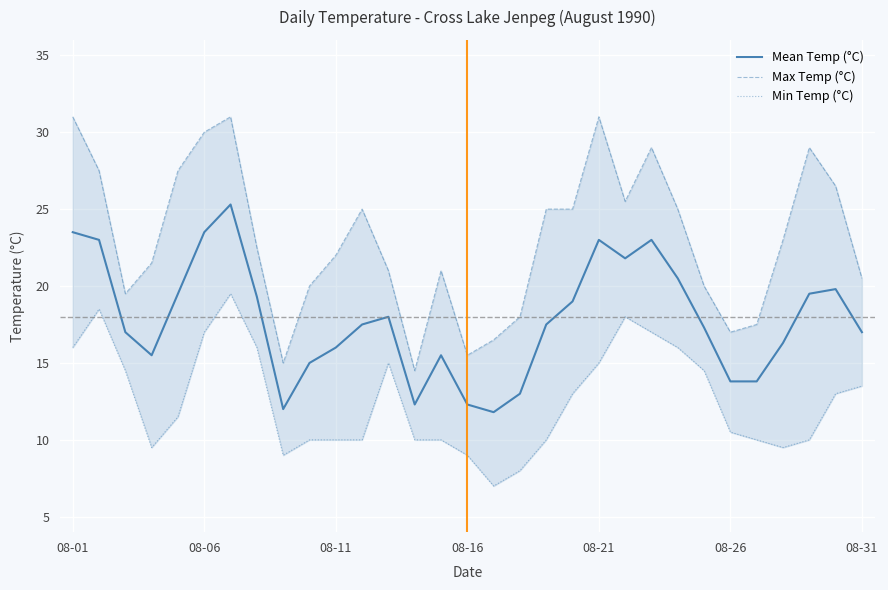

What are all the series names shown in the legend?

Mean Temp (°C), Max Temp (°C), Min Temp (°C)